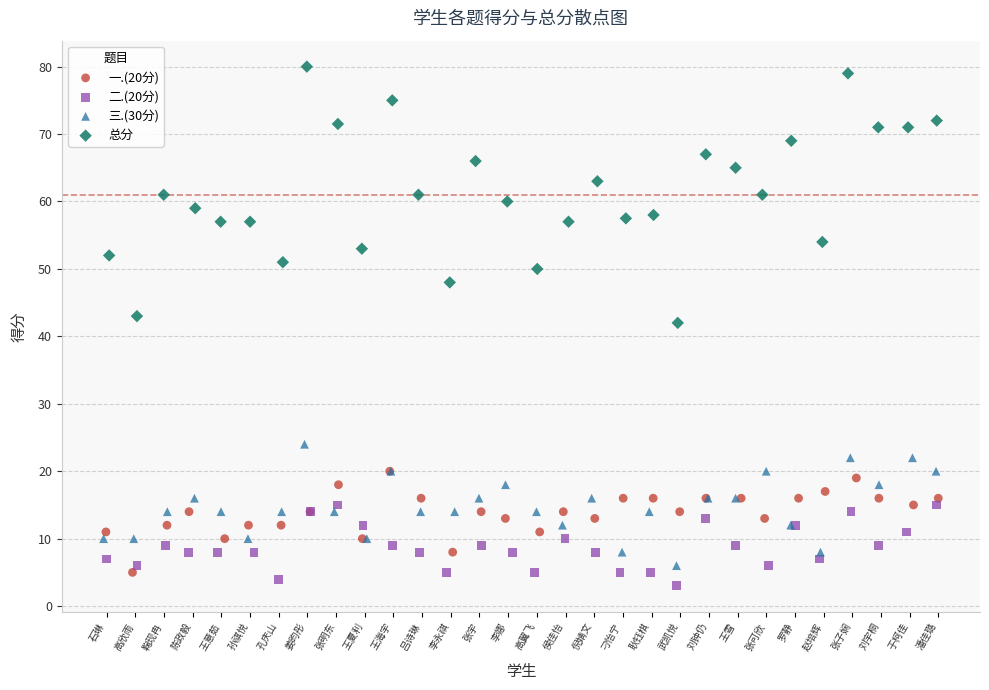

Which series has the largest Y range (max minus min)?

总分